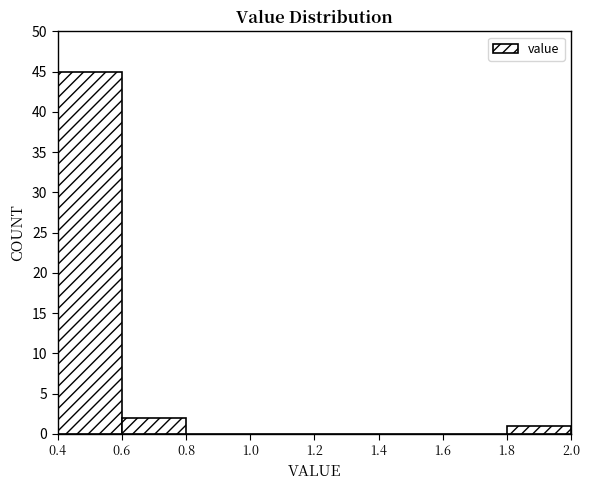

Reading left to right, list every bar in this chart as the range it spans on the x-axis followed by its height. The values are not printed on the chart, so give them approximately, as read against the axis.

0.4 to 0.6: 45
0.6 to 0.8: 2
0.8 to 1.0: 0
1.0 to 1.2: 0
1.2 to 1.4: 0
1.4 to 1.6: 0
1.6 to 1.8: 0
1.8 to 2.0: 1